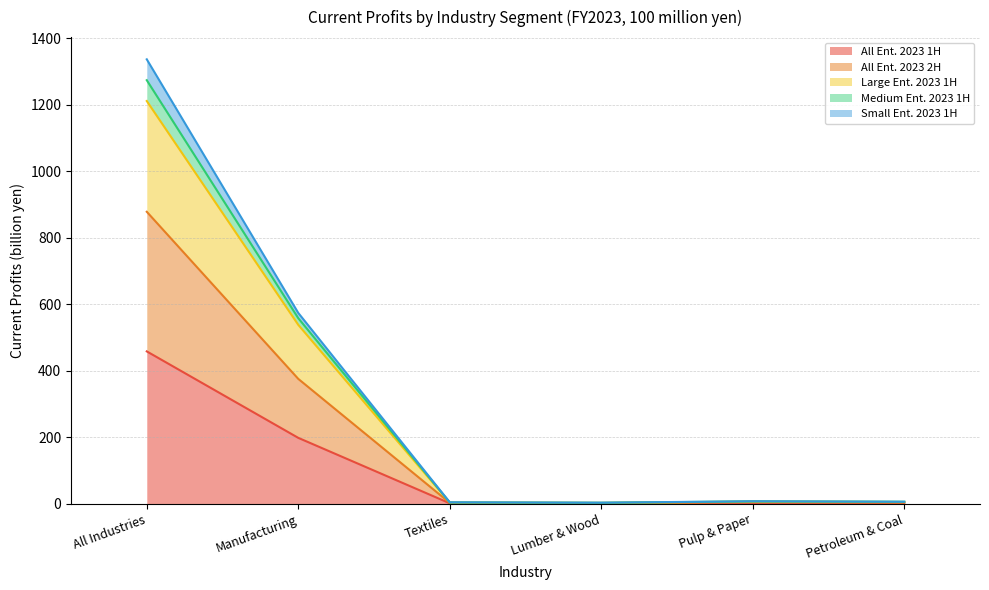

What value does the All Ent. 2023 1H series have at Lumber & Wood?

1.1